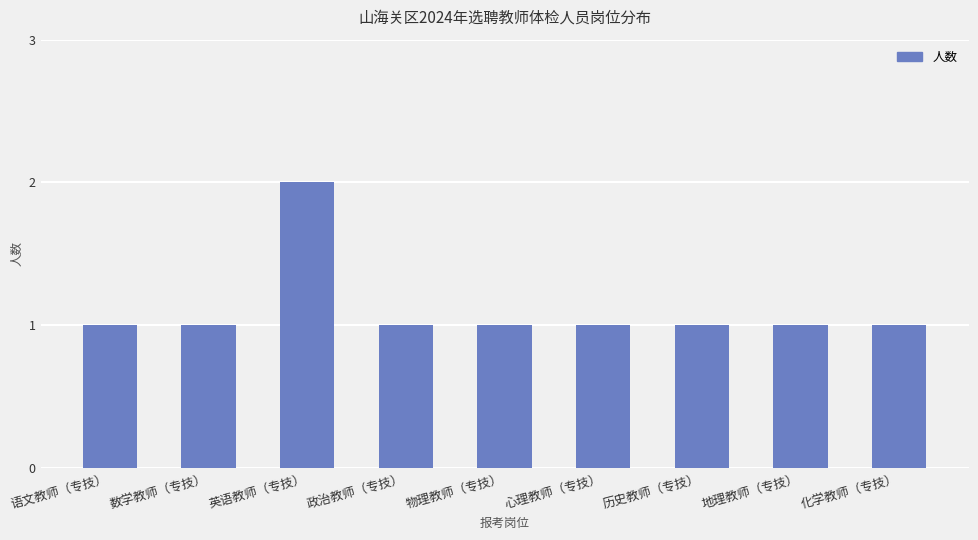

What value does the data have at 政治教师（专技）?

1